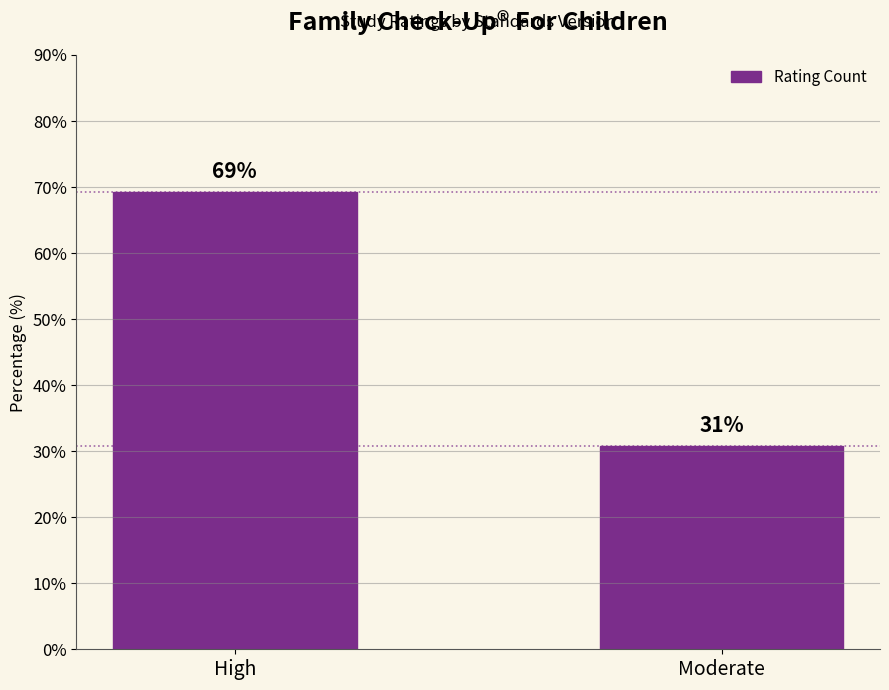

The value at Moderate is 30.8. True or false?

True